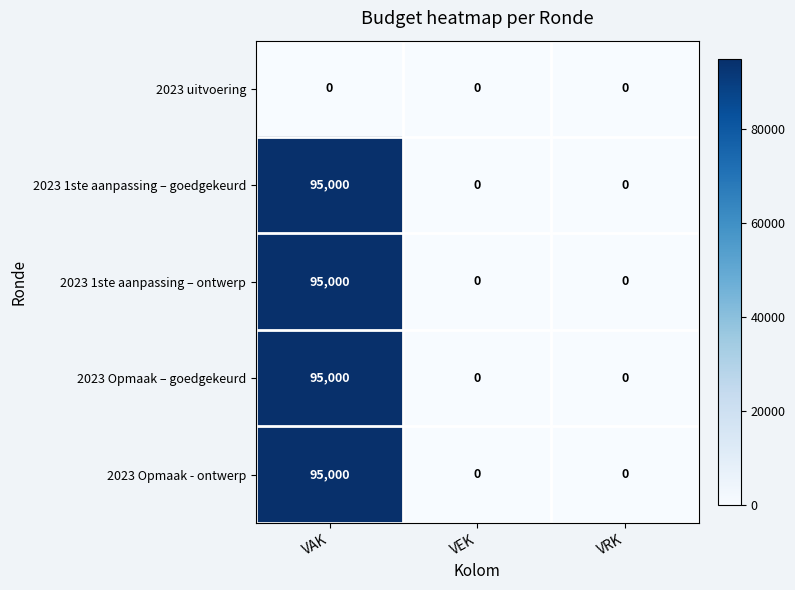

Is the value of 2023 uitvoering at VAK greater than the value of 2023 1ste aanpassing – ontwerp at VAK?

No